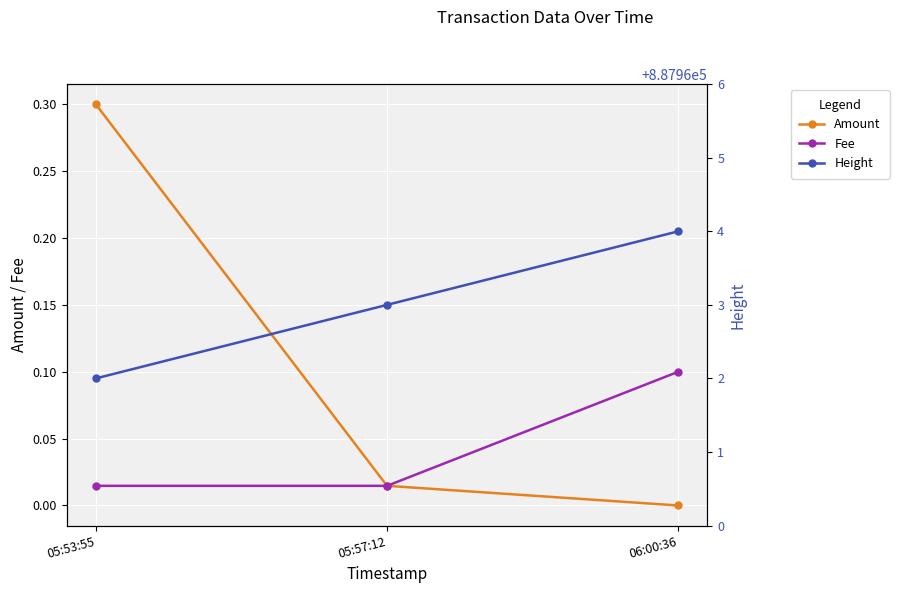

What is the spread (max minus min) of values at 05:53:55?

887962.0